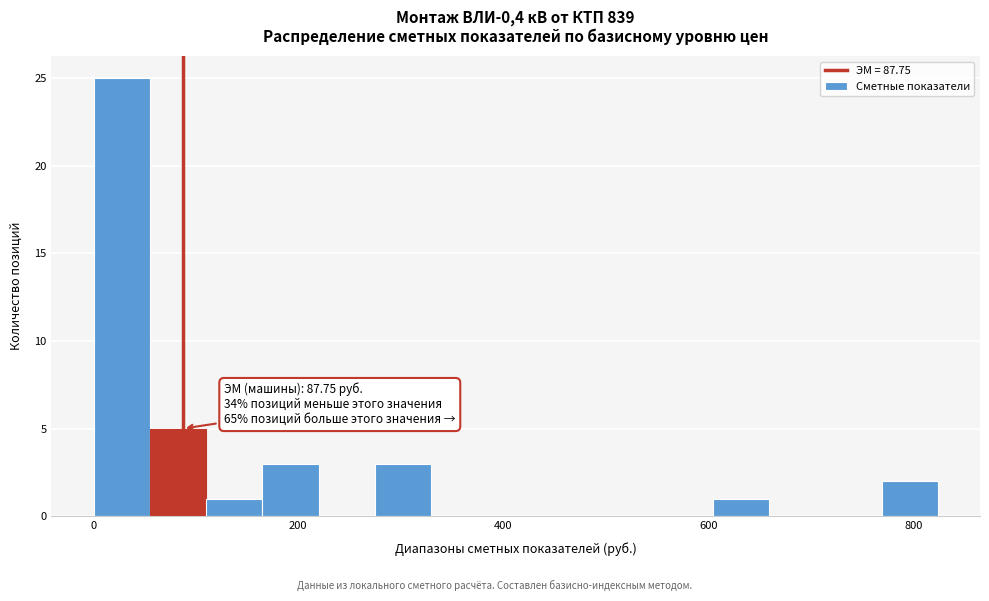

Read against the x-axis, roughly where is the centre of the tallest bar?

20